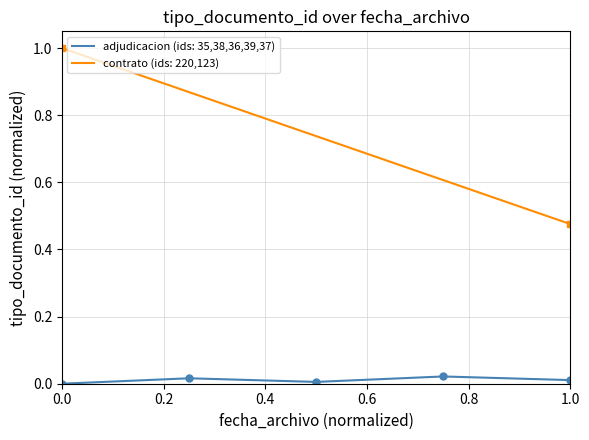

The value of adjudicacion (ids: 35,38,36,39,37) at 0.0 is 0.0. True or false?

True